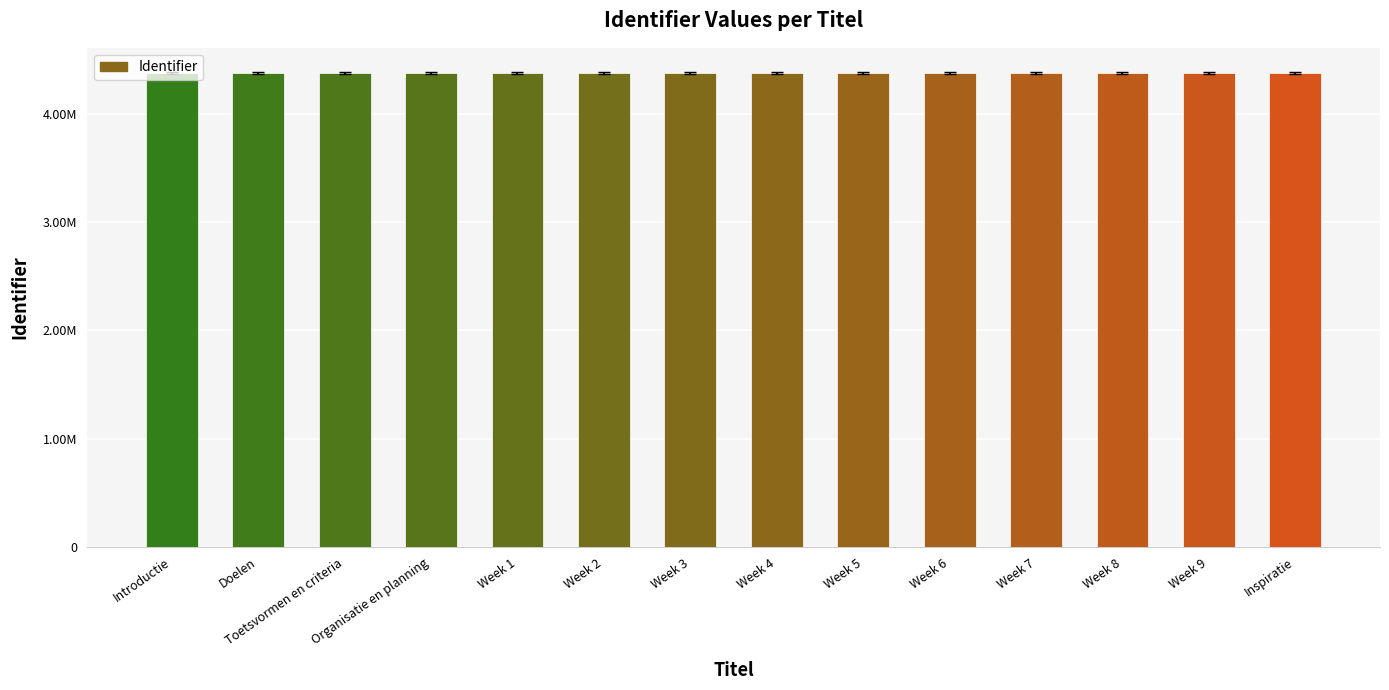

Are the bars horizontal?

No